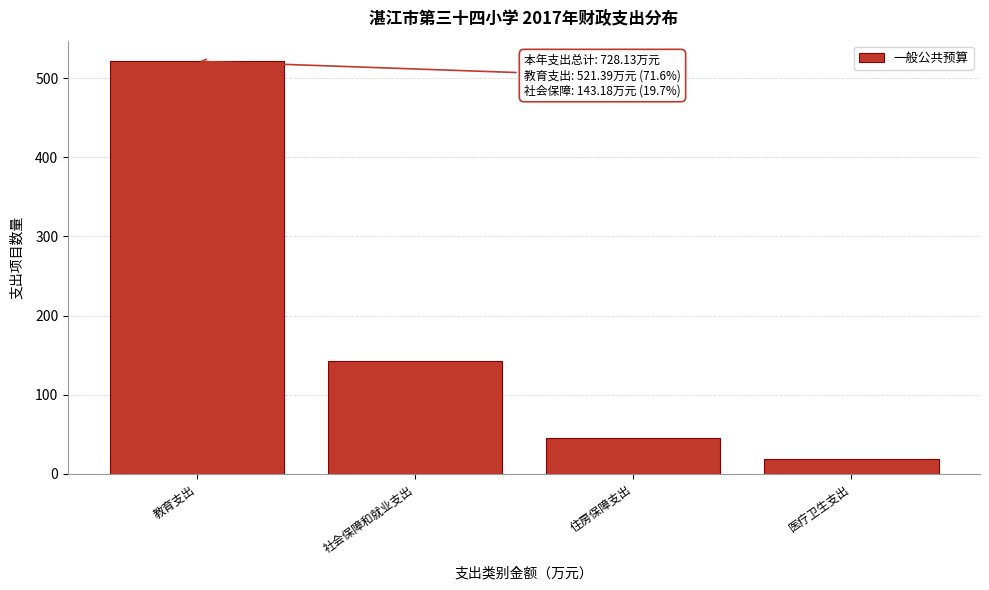

Reading left to right, transcribe all the data shown in this chart.

教育支出=521.4	社会保障和就业支出=143.2	住房保障支出=45.1	医疗卫生支出=18.4